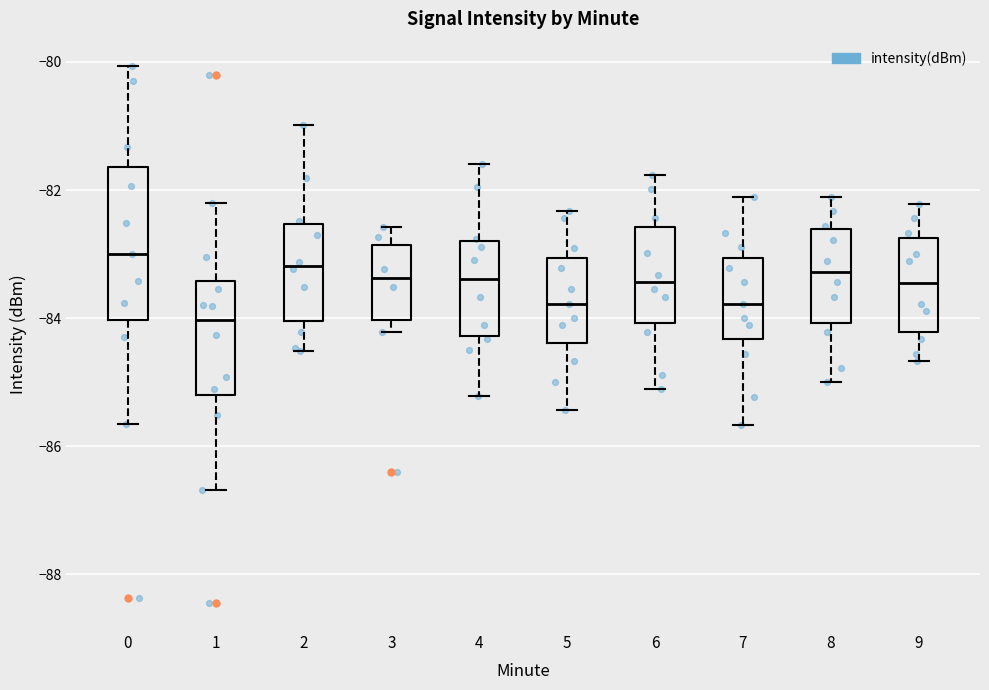

Which box is the tallest, from its lower edge to its upper edge?

0